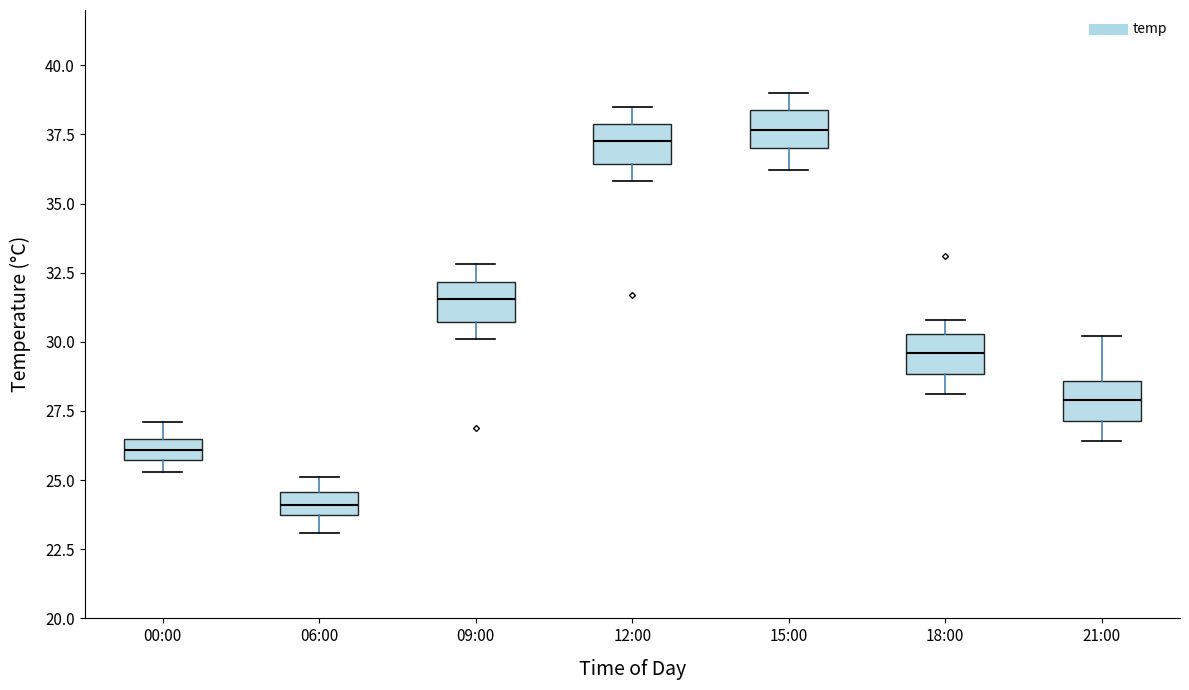

Reading left to right, transcribe this box plot: for each box, give where its median line is, the range the box spans, and where its two whiskers end, as read against the y-axis. The values are not printed on the chart, so give them approximately, as read against the axis.

00:00: median 26.0, box 25.5 to 26.5, whiskers 25.5 (below the box's lower edge) to 27.0
06:00: median 24.0, box 23.5 to 24.5, whiskers 23.0 to 25.0
09:00: median 31.5, box 30.5 to 32.0, whiskers 30.0 to 33.0
12:00: median 37.5, box 36.5 to 38.0, whiskers 36.0 to 38.5
15:00: median 37.5, box 37.0 to 38.5, whiskers 36.0 to 39.0
18:00: median 29.5, box 29.0 to 30.5, whiskers 28.0 to 31.0
21:00: median 28.0, box 27.0 to 28.5, whiskers 26.5 to 30.0